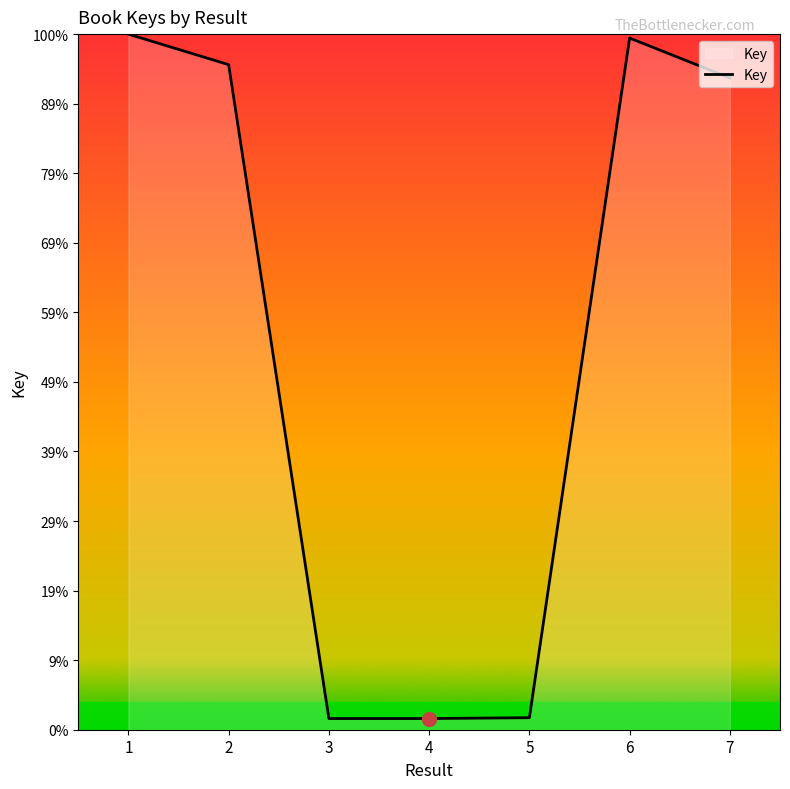

Rank the categories by value from highest to lowest.

1, 6, 2, 7, 5, 3, 4